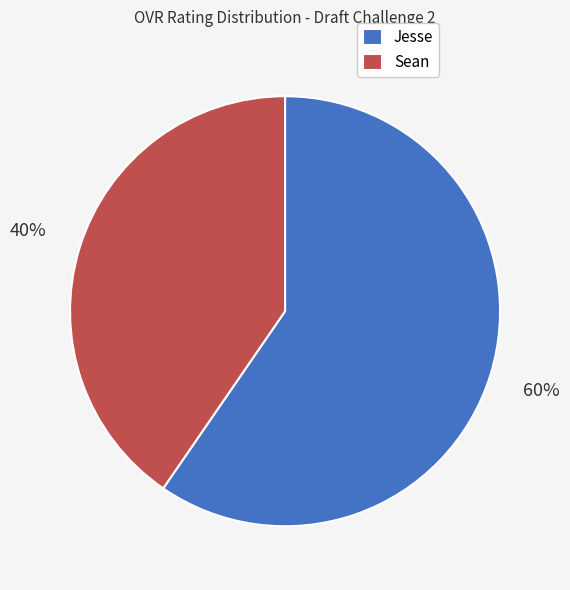

Combined, do Sean and Jesse account for over 50%?

Yes